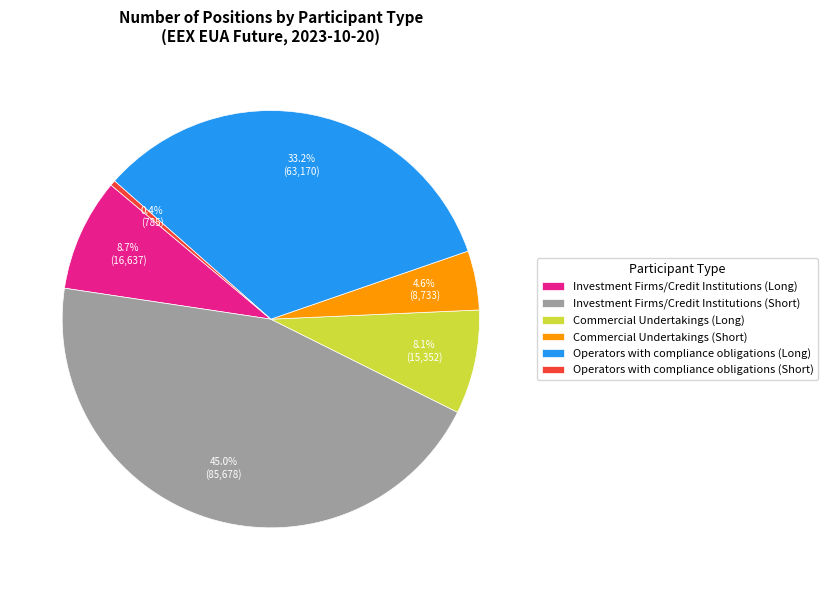

How much of the chart is everything except Operators with compliance obligations (Short)?

99.6%